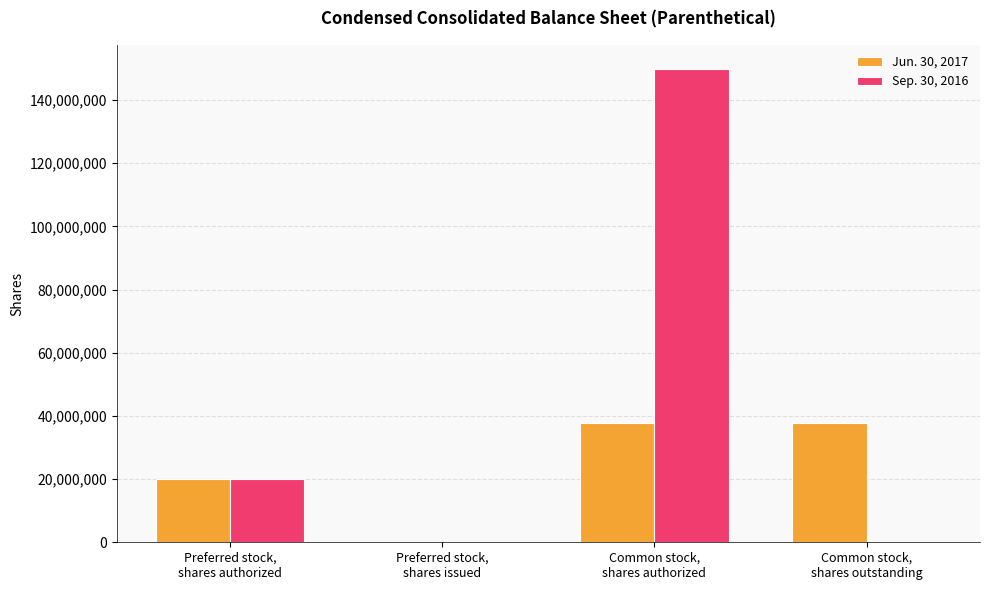

Reading left to right, list all the values displayed in this chart.

Jun. 30, 2017: Preferred stock,
shares authorized=20000000	Preferred stock,
shares issued=0	Common stock,
shares authorized=37630219	Common stock,
shares outstanding=37630219
Sep. 30, 2016: Preferred stock,
shares authorized=20000000	Preferred stock,
shares issued=0	Common stock,
shares authorized=150000000	Common stock,
shares outstanding=0